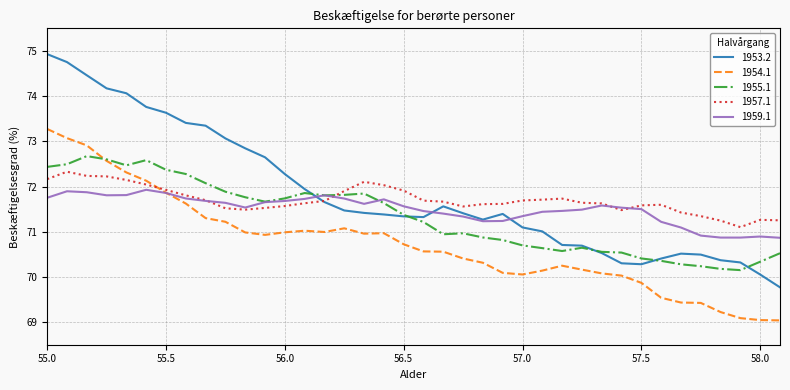

What is the highest value of the 1954.1 series?

73.3